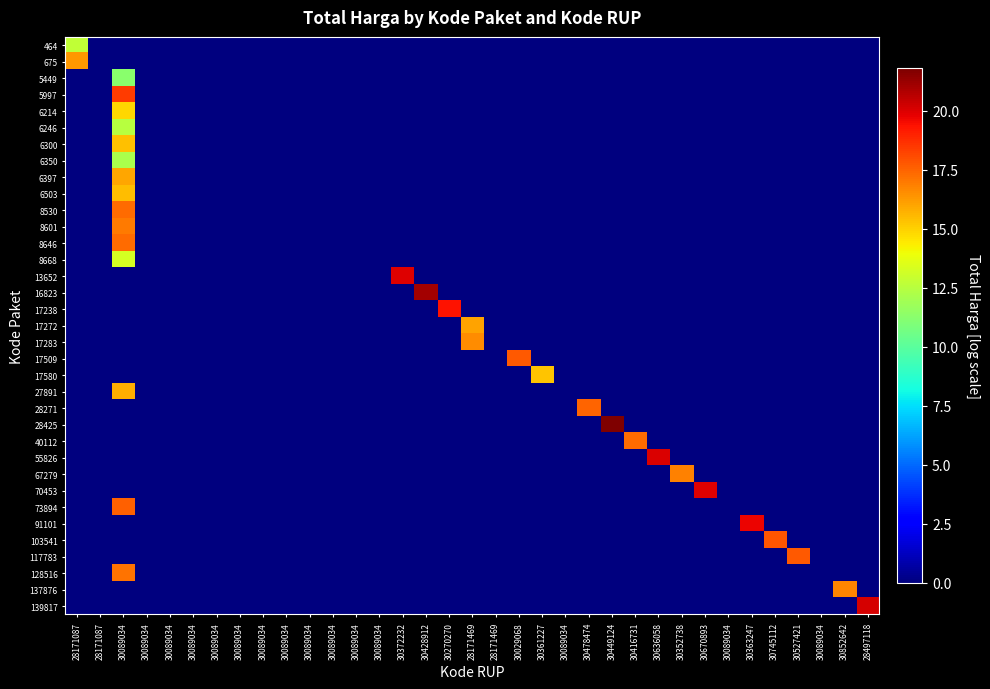

Reading right to left, list all the values displayed in this chart.

464: 28497118=0.0	30852642=0.0	30089034=0.0	30527421=0.0	30745112=0.0	30363247=0.0	30089034=0.0	30670893=0.0	30352738=0.0	30636058=0.0	30416731=0.0	30449124=0.0	30478474=0.0	30089034=0.0	30361227=0.0	30029068=0.0	28171469=0.0	28171469=0.0	30270270=0.0	30428912=0.0	30372232=0.0	30089034=0.0	30089034=0.0	30089034=0.0	30089034=0.0	30089034=0.0	30089034=0.0	30089034=0.0	30089034=0.0	30089034=0.0	30089034=0.0	30089034=0.0	30089034=0.0	28171087=0.0	28171087=12.7
675: 28497118=0.0	30852642=0.0	30089034=0.0	30527421=0.0	30745112=0.0	30363247=0.0	30089034=0.0	30670893=0.0	30352738=0.0	30636058=0.0	30416731=0.0	30449124=0.0	30478474=0.0	30089034=0.0	30361227=0.0	30029068=0.0	28171469=0.0	28171469=0.0	30270270=0.0	30428912=0.0	30372232=0.0	30089034=0.0	30089034=0.0	30089034=0.0	30089034=0.0	30089034=0.0	30089034=0.0	30089034=0.0	30089034=0.0	30089034=0.0	30089034=0.0	30089034=0.0	30089034=0.0	28171087=0.0	28171087=16.3
5449: 28497118=0.0	30852642=0.0	30089034=0.0	30527421=0.0	30745112=0.0	30363247=0.0	30089034=0.0	30670893=0.0	30352738=0.0	30636058=0.0	30416731=0.0	30449124=0.0	30478474=0.0	30089034=0.0	30361227=0.0	30029068=0.0	28171469=0.0	28171469=0.0	30270270=0.0	30428912=0.0	30372232=0.0	30089034=0.0	30089034=0.0	30089034=0.0	30089034=0.0	30089034=0.0	30089034=0.0	30089034=0.0	30089034=0.0	30089034=0.0	30089034=0.0	30089034=0.0	30089034=11.3	28171087=0.0	28171087=0.0
5997: 28497118=0.0	30852642=0.0	30089034=0.0	30527421=0.0	30745112=0.0	30363247=0.0	30089034=0.0	30670893=0.0	30352738=0.0	30636058=0.0	30416731=0.0	30449124=0.0	30478474=0.0	30089034=0.0	30361227=0.0	30029068=0.0	28171469=0.0	28171469=0.0	30270270=0.0	30428912=0.0	30372232=0.0	30089034=0.0	30089034=0.0	30089034=0.0	30089034=0.0	30089034=0.0	30089034=0.0	30089034=0.0	30089034=0.0	30089034=0.0	30089034=0.0	30089034=0.0	30089034=18.4	28171087=0.0	28171087=0.0
6214: 28497118=0.0	30852642=0.0	30089034=0.0	30527421=0.0	30745112=0.0	30363247=0.0	30089034=0.0	30670893=0.0	30352738=0.0	30636058=0.0	30416731=0.0	30449124=0.0	30478474=0.0	30089034=0.0	30361227=0.0	30029068=0.0	28171469=0.0	28171469=0.0	30270270=0.0	30428912=0.0	30372232=0.0	30089034=0.0	30089034=0.0	30089034=0.0	30089034=0.0	30089034=0.0	30089034=0.0	30089034=0.0	30089034=0.0	30089034=0.0	30089034=0.0	30089034=0.0	30089034=14.8	28171087=0.0	28171087=0.0
6246: 28497118=0.0	30852642=0.0	30089034=0.0	30527421=0.0	30745112=0.0	30363247=0.0	30089034=0.0	30670893=0.0	30352738=0.0	30636058=0.0	30416731=0.0	30449124=0.0	30478474=0.0	30089034=0.0	30361227=0.0	30029068=0.0	28171469=0.0	28171469=0.0	30270270=0.0	30428912=0.0	30372232=0.0	30089034=0.0	30089034=0.0	30089034=0.0	30089034=0.0	30089034=0.0	30089034=0.0	30089034=0.0	30089034=0.0	30089034=0.0	30089034=0.0	30089034=0.0	30089034=12.5	28171087=0.0	28171087=0.0
6300: 28497118=0.0	30852642=0.0	30089034=0.0	30527421=0.0	30745112=0.0	30363247=0.0	30089034=0.0	30670893=0.0	30352738=0.0	30636058=0.0	30416731=0.0	30449124=0.0	30478474=0.0	30089034=0.0	30361227=0.0	30029068=0.0	28171469=0.0	28171469=0.0	30270270=0.0	30428912=0.0	30372232=0.0	30089034=0.0	30089034=0.0	30089034=0.0	30089034=0.0	30089034=0.0	30089034=0.0	30089034=0.0	30089034=0.0	30089034=0.0	30089034=0.0	30089034=0.0	30089034=15.4	28171087=0.0	28171087=0.0
6350: 28497118=0.0	30852642=0.0	30089034=0.0	30527421=0.0	30745112=0.0	30363247=0.0	30089034=0.0	30670893=0.0	30352738=0.0	30636058=0.0	30416731=0.0	30449124=0.0	30478474=0.0	30089034=0.0	30361227=0.0	30029068=0.0	28171469=0.0	28171469=0.0	30270270=0.0	30428912=0.0	30372232=0.0	30089034=0.0	30089034=0.0	30089034=0.0	30089034=0.0	30089034=0.0	30089034=0.0	30089034=0.0	30089034=0.0	30089034=0.0	30089034=0.0	30089034=0.0	30089034=12.1	28171087=0.0	28171087=0.0
6397: 28497118=0.0	30852642=0.0	30089034=0.0	30527421=0.0	30745112=0.0	30363247=0.0	30089034=0.0	30670893=0.0	30352738=0.0	30636058=0.0	30416731=0.0	30449124=0.0	30478474=0.0	30089034=0.0	30361227=0.0	30029068=0.0	28171469=0.0	28171469=0.0	30270270=0.0	30428912=0.0	30372232=0.0	30089034=0.0	30089034=0.0	30089034=0.0	30089034=0.0	30089034=0.0	30089034=0.0	30089034=0.0	30089034=0.0	30089034=0.0	30089034=0.0	30089034=0.0	30089034=16.0	28171087=0.0	28171087=0.0
6503: 28497118=0.0	30852642=0.0	30089034=0.0	30527421=0.0	30745112=0.0	30363247=0.0	30089034=0.0	30670893=0.0	30352738=0.0	30636058=0.0	30416731=0.0	30449124=0.0	30478474=0.0	30089034=0.0	30361227=0.0	30029068=0.0	28171469=0.0	28171469=0.0	30270270=0.0	30428912=0.0	30372232=0.0	30089034=0.0	30089034=0.0	30089034=0.0	30089034=0.0	30089034=0.0	30089034=0.0	30089034=0.0	30089034=0.0	30089034=0.0	30089034=0.0	30089034=0.0	30089034=15.5	28171087=0.0	28171087=0.0
8530: 28497118=0.0	30852642=0.0	30089034=0.0	30527421=0.0	30745112=0.0	30363247=0.0	30089034=0.0	30670893=0.0	30352738=0.0	30636058=0.0	30416731=0.0	30449124=0.0	30478474=0.0	30089034=0.0	30361227=0.0	30029068=0.0	28171469=0.0	28171469=0.0	30270270=0.0	30428912=0.0	30372232=0.0	30089034=0.0	30089034=0.0	30089034=0.0	30089034=0.0	30089034=0.0	30089034=0.0	30089034=0.0	30089034=0.0	30089034=0.0	30089034=0.0	30089034=0.0	30089034=17.3	28171087=0.0	28171087=0.0
8601: 28497118=0.0	30852642=0.0	30089034=0.0	30527421=0.0	30745112=0.0	30363247=0.0	30089034=0.0	30670893=0.0	30352738=0.0	30636058=0.0	30416731=0.0	30449124=0.0	30478474=0.0	30089034=0.0	30361227=0.0	30029068=0.0	28171469=0.0	28171469=0.0	30270270=0.0	30428912=0.0	30372232=0.0	30089034=0.0	30089034=0.0	30089034=0.0	30089034=0.0	30089034=0.0	30089034=0.0	30089034=0.0	30089034=0.0	30089034=0.0	30089034=0.0	30089034=0.0	30089034=17.0	28171087=0.0	28171087=0.0
8646: 28497118=0.0	30852642=0.0	30089034=0.0	30527421=0.0	30745112=0.0	30363247=0.0	30089034=0.0	30670893=0.0	30352738=0.0	30636058=0.0	30416731=0.0	30449124=0.0	30478474=0.0	30089034=0.0	30361227=0.0	30029068=0.0	28171469=0.0	28171469=0.0	30270270=0.0	30428912=0.0	30372232=0.0	30089034=0.0	30089034=0.0	30089034=0.0	30089034=0.0	30089034=0.0	30089034=0.0	30089034=0.0	30089034=0.0	30089034=0.0	30089034=0.0	30089034=0.0	30089034=17.3	28171087=0.0	28171087=0.0
8668: 28497118=0.0	30852642=0.0	30089034=0.0	30527421=0.0	30745112=0.0	30363247=0.0	30089034=0.0	30670893=0.0	30352738=0.0	30636058=0.0	30416731=0.0	30449124=0.0	30478474=0.0	30089034=0.0	30361227=0.0	30029068=0.0	28171469=0.0	28171469=0.0	30270270=0.0	30428912=0.0	30372232=0.0	30089034=0.0	30089034=0.0	30089034=0.0	30089034=0.0	30089034=0.0	30089034=0.0	30089034=0.0	30089034=0.0	30089034=0.0	30089034=0.0	30089034=0.0	30089034=13.3	28171087=0.0	28171087=0.0
13652: 28497118=0.0	30852642=0.0	30089034=0.0	30527421=0.0	30745112=0.0	30363247=0.0	30089034=0.0	30670893=0.0	30352738=0.0	30636058=0.0	30416731=0.0	30449124=0.0	30478474=0.0	30089034=0.0	30361227=0.0	30029068=0.0	28171469=0.0	28171469=0.0	30270270=0.0	30428912=0.0	30372232=20.0	30089034=0.0	30089034=0.0	30089034=0.0	30089034=0.0	30089034=0.0	30089034=0.0	30089034=0.0	30089034=0.0	30089034=0.0	30089034=0.0	30089034=0.0	30089034=0.0	28171087=0.0	28171087=0.0
16823: 28497118=0.0	30852642=0.0	30089034=0.0	30527421=0.0	30745112=0.0	30363247=0.0	30089034=0.0	30670893=0.0	30352738=0.0	30636058=0.0	30416731=0.0	30449124=0.0	30478474=0.0	30089034=0.0	30361227=0.0	30029068=0.0	28171469=0.0	28171469=0.0	30270270=0.0	30428912=21.1	30372232=0.0	30089034=0.0	30089034=0.0	30089034=0.0	30089034=0.0	30089034=0.0	30089034=0.0	30089034=0.0	30089034=0.0	30089034=0.0	30089034=0.0	30089034=0.0	30089034=0.0	28171087=0.0	28171087=0.0
17238: 28497118=0.0	30852642=0.0	30089034=0.0	30527421=0.0	30745112=0.0	30363247=0.0	30089034=0.0	30670893=0.0	30352738=0.0	30636058=0.0	30416731=0.0	30449124=0.0	30478474=0.0	30089034=0.0	30361227=0.0	30029068=0.0	28171469=0.0	28171469=0.0	30270270=19.3	30428912=0.0	30372232=0.0	30089034=0.0	30089034=0.0	30089034=0.0	30089034=0.0	30089034=0.0	30089034=0.0	30089034=0.0	30089034=0.0	30089034=0.0	30089034=0.0	30089034=0.0	30089034=0.0	28171087=0.0	28171087=0.0
17272: 28497118=0.0	30852642=0.0	30089034=0.0	30527421=0.0	30745112=0.0	30363247=0.0	30089034=0.0	30670893=0.0	30352738=0.0	30636058=0.0	30416731=0.0	30449124=0.0	30478474=0.0	30089034=0.0	30361227=0.0	30029068=0.0	28171469=0.0	28171469=16.0	30270270=0.0	30428912=0.0	30372232=0.0	30089034=0.0	30089034=0.0	30089034=0.0	30089034=0.0	30089034=0.0	30089034=0.0	30089034=0.0	30089034=0.0	30089034=0.0	30089034=0.0	30089034=0.0	30089034=0.0	28171087=0.0	28171087=0.0
17283: 28497118=0.0	30852642=0.0	30089034=0.0	30527421=0.0	30745112=0.0	30363247=0.0	30089034=0.0	30670893=0.0	30352738=0.0	30636058=0.0	30416731=0.0	30449124=0.0	30478474=0.0	30089034=0.0	30361227=0.0	30029068=0.0	28171469=0.0	28171469=16.6	30270270=0.0	30428912=0.0	30372232=0.0	30089034=0.0	30089034=0.0	30089034=0.0	30089034=0.0	30089034=0.0	30089034=0.0	30089034=0.0	30089034=0.0	30089034=0.0	30089034=0.0	30089034=0.0	30089034=0.0	28171087=0.0	28171087=0.0
17509: 28497118=0.0	30852642=0.0	30089034=0.0	30527421=0.0	30745112=0.0	30363247=0.0	30089034=0.0	30670893=0.0	30352738=0.0	30636058=0.0	30416731=0.0	30449124=0.0	30478474=0.0	30089034=0.0	30361227=0.0	30029068=17.7	28171469=0.0	28171469=0.0	30270270=0.0	30428912=0.0	30372232=0.0	30089034=0.0	30089034=0.0	30089034=0.0	30089034=0.0	30089034=0.0	30089034=0.0	30089034=0.0	30089034=0.0	30089034=0.0	30089034=0.0	30089034=0.0	30089034=0.0	28171087=0.0	28171087=0.0
17580: 28497118=0.0	30852642=0.0	30089034=0.0	30527421=0.0	30745112=0.0	30363247=0.0	30089034=0.0	30670893=0.0	30352738=0.0	30636058=0.0	30416731=0.0	30449124=0.0	30478474=0.0	30089034=0.0	30361227=15.3	30029068=0.0	28171469=0.0	28171469=0.0	30270270=0.0	30428912=0.0	30372232=0.0	30089034=0.0	30089034=0.0	30089034=0.0	30089034=0.0	30089034=0.0	30089034=0.0	30089034=0.0	30089034=0.0	30089034=0.0	30089034=0.0	30089034=0.0	30089034=0.0	28171087=0.0	28171087=0.0
27891: 28497118=0.0	30852642=0.0	30089034=0.0	30527421=0.0	30745112=0.0	30363247=0.0	30089034=0.0	30670893=0.0	30352738=0.0	30636058=0.0	30416731=0.0	30449124=0.0	30478474=0.0	30089034=0.0	30361227=0.0	30029068=0.0	28171469=0.0	28171469=0.0	30270270=0.0	30428912=0.0	30372232=0.0	30089034=0.0	30089034=0.0	30089034=0.0	30089034=0.0	30089034=0.0	30089034=0.0	30089034=0.0	30089034=0.0	30089034=0.0	30089034=0.0	30089034=0.0	30089034=15.8	28171087=0.0	28171087=0.0
28271: 28497118=0.0	30852642=0.0	30089034=0.0	30527421=0.0	30745112=0.0	30363247=0.0	30089034=0.0	30670893=0.0	30352738=0.0	30636058=0.0	30416731=0.0	30449124=0.0	30478474=17.5	30089034=0.0	30361227=0.0	30029068=0.0	28171469=0.0	28171469=0.0	30270270=0.0	30428912=0.0	30372232=0.0	30089034=0.0	30089034=0.0	30089034=0.0	30089034=0.0	30089034=0.0	30089034=0.0	30089034=0.0	30089034=0.0	30089034=0.0	30089034=0.0	30089034=0.0	30089034=0.0	28171087=0.0	28171087=0.0
28425: 28497118=0.0	30852642=0.0	30089034=0.0	30527421=0.0	30745112=0.0	30363247=0.0	30089034=0.0	30670893=0.0	30352738=0.0	30636058=0.0	30416731=0.0	30449124=21.8	30478474=0.0	30089034=0.0	30361227=0.0	30029068=0.0	28171469=0.0	28171469=0.0	30270270=0.0	30428912=0.0	30372232=0.0	30089034=0.0	30089034=0.0	30089034=0.0	30089034=0.0	30089034=0.0	30089034=0.0	30089034=0.0	30089034=0.0	30089034=0.0	30089034=0.0	30089034=0.0	30089034=0.0	28171087=0.0	28171087=0.0
40112: 28497118=0.0	30852642=0.0	30089034=0.0	30527421=0.0	30745112=0.0	30363247=0.0	30089034=0.0	30670893=0.0	30352738=0.0	30636058=0.0	30416731=17.4	30449124=0.0	30478474=0.0	30089034=0.0	30361227=0.0	30029068=0.0	28171469=0.0	28171469=0.0	30270270=0.0	30428912=0.0	30372232=0.0	30089034=0.0	30089034=0.0	30089034=0.0	30089034=0.0	30089034=0.0	30089034=0.0	30089034=0.0	30089034=0.0	30089034=0.0	30089034=0.0	30089034=0.0	30089034=0.0	28171087=0.0	28171087=0.0
55826: 28497118=0.0	30852642=0.0	30089034=0.0	30527421=0.0	30745112=0.0	30363247=0.0	30089034=0.0	30670893=0.0	30352738=0.0	30636058=20.0	30416731=0.0	30449124=0.0	30478474=0.0	30089034=0.0	30361227=0.0	30029068=0.0	28171469=0.0	28171469=0.0	30270270=0.0	30428912=0.0	30372232=0.0	30089034=0.0	30089034=0.0	30089034=0.0	30089034=0.0	30089034=0.0	30089034=0.0	30089034=0.0	30089034=0.0	30089034=0.0	30089034=0.0	30089034=0.0	30089034=0.0	28171087=0.0	28171087=0.0
67279: 28497118=0.0	30852642=0.0	30089034=0.0	30527421=0.0	30745112=0.0	30363247=0.0	30089034=0.0	30670893=0.0	30352738=16.8	30636058=0.0	30416731=0.0	30449124=0.0	30478474=0.0	30089034=0.0	30361227=0.0	30029068=0.0	28171469=0.0	28171469=0.0	30270270=0.0	30428912=0.0	30372232=0.0	30089034=0.0	30089034=0.0	30089034=0.0	30089034=0.0	30089034=0.0	30089034=0.0	30089034=0.0	30089034=0.0	30089034=0.0	30089034=0.0	30089034=0.0	30089034=0.0	28171087=0.0	28171087=0.0
70453: 28497118=0.0	30852642=0.0	30089034=0.0	30527421=0.0	30745112=0.0	30363247=0.0	30089034=0.0	30670893=20.0	30352738=0.0	30636058=0.0	30416731=0.0	30449124=0.0	30478474=0.0	30089034=0.0	30361227=0.0	30029068=0.0	28171469=0.0	28171469=0.0	30270270=0.0	30428912=0.0	30372232=0.0	30089034=0.0	30089034=0.0	30089034=0.0	30089034=0.0	30089034=0.0	30089034=0.0	30089034=0.0	30089034=0.0	30089034=0.0	30089034=0.0	30089034=0.0	30089034=0.0	28171087=0.0	28171087=0.0
73894: 28497118=0.0	30852642=0.0	30089034=0.0	30527421=0.0	30745112=0.0	30363247=0.0	30089034=0.0	30670893=0.0	30352738=0.0	30636058=0.0	30416731=0.0	30449124=0.0	30478474=0.0	30089034=0.0	30361227=0.0	30029068=0.0	28171469=0.0	28171469=0.0	30270270=0.0	30428912=0.0	30372232=0.0	30089034=0.0	30089034=0.0	30089034=0.0	30089034=0.0	30089034=0.0	30089034=0.0	30089034=0.0	30089034=0.0	30089034=0.0	30089034=0.0	30089034=0.0	30089034=17.6	28171087=0.0	28171087=0.0
91101: 28497118=0.0	30852642=0.0	30089034=0.0	30527421=0.0	30745112=0.0	30363247=19.7	30089034=0.0	30670893=0.0	30352738=0.0	30636058=0.0	30416731=0.0	30449124=0.0	30478474=0.0	30089034=0.0	30361227=0.0	30029068=0.0	28171469=0.0	28171469=0.0	30270270=0.0	30428912=0.0	30372232=0.0	30089034=0.0	30089034=0.0	30089034=0.0	30089034=0.0	30089034=0.0	30089034=0.0	30089034=0.0	30089034=0.0	30089034=0.0	30089034=0.0	30089034=0.0	30089034=0.0	28171087=0.0	28171087=0.0
103541: 28497118=0.0	30852642=0.0	30089034=0.0	30527421=0.0	30745112=17.8	30363247=0.0	30089034=0.0	30670893=0.0	30352738=0.0	30636058=0.0	30416731=0.0	30449124=0.0	30478474=0.0	30089034=0.0	30361227=0.0	30029068=0.0	28171469=0.0	28171469=0.0	30270270=0.0	30428912=0.0	30372232=0.0	30089034=0.0	30089034=0.0	30089034=0.0	30089034=0.0	30089034=0.0	30089034=0.0	30089034=0.0	30089034=0.0	30089034=0.0	30089034=0.0	30089034=0.0	30089034=0.0	28171087=0.0	28171087=0.0
117783: 28497118=0.0	30852642=0.0	30089034=0.0	30527421=17.8	30745112=0.0	30363247=0.0	30089034=0.0	30670893=0.0	30352738=0.0	30636058=0.0	30416731=0.0	30449124=0.0	30478474=0.0	30089034=0.0	30361227=0.0	30029068=0.0	28171469=0.0	28171469=0.0	30270270=0.0	30428912=0.0	30372232=0.0	30089034=0.0	30089034=0.0	30089034=0.0	30089034=0.0	30089034=0.0	30089034=0.0	30089034=0.0	30089034=0.0	30089034=0.0	30089034=0.0	30089034=0.0	30089034=0.0	28171087=0.0	28171087=0.0
128516: 28497118=0.0	30852642=0.0	30089034=0.0	30527421=0.0	30745112=0.0	30363247=0.0	30089034=0.0	30670893=0.0	30352738=0.0	30636058=0.0	30416731=0.0	30449124=0.0	30478474=0.0	30089034=0.0	30361227=0.0	30029068=0.0	28171469=0.0	28171469=0.0	30270270=0.0	30428912=0.0	30372232=0.0	30089034=0.0	30089034=0.0	30089034=0.0	30089034=0.0	30089034=0.0	30089034=0.0	30089034=0.0	30089034=0.0	30089034=0.0	30089034=0.0	30089034=0.0	30089034=17.1	28171087=0.0	28171087=0.0
137876: 28497118=0.0	30852642=16.8	30089034=0.0	30527421=0.0	30745112=0.0	30363247=0.0	30089034=0.0	30670893=0.0	30352738=0.0	30636058=0.0	30416731=0.0	30449124=0.0	30478474=0.0	30089034=0.0	30361227=0.0	30029068=0.0	28171469=0.0	28171469=0.0	30270270=0.0	30428912=0.0	30372232=0.0	30089034=0.0	30089034=0.0	30089034=0.0	30089034=0.0	30089034=0.0	30089034=0.0	30089034=0.0	30089034=0.0	30089034=0.0	30089034=0.0	30089034=0.0	30089034=0.0	28171087=0.0	28171087=0.0
139817: 28497118=20.1	30852642=0.0	30089034=0.0	30527421=0.0	30745112=0.0	30363247=0.0	30089034=0.0	30670893=0.0	30352738=0.0	30636058=0.0	30416731=0.0	30449124=0.0	30478474=0.0	30089034=0.0	30361227=0.0	30029068=0.0	28171469=0.0	28171469=0.0	30270270=0.0	30428912=0.0	30372232=0.0	30089034=0.0	30089034=0.0	30089034=0.0	30089034=0.0	30089034=0.0	30089034=0.0	30089034=0.0	30089034=0.0	30089034=0.0	30089034=0.0	30089034=0.0	30089034=0.0	28171087=0.0	28171087=0.0